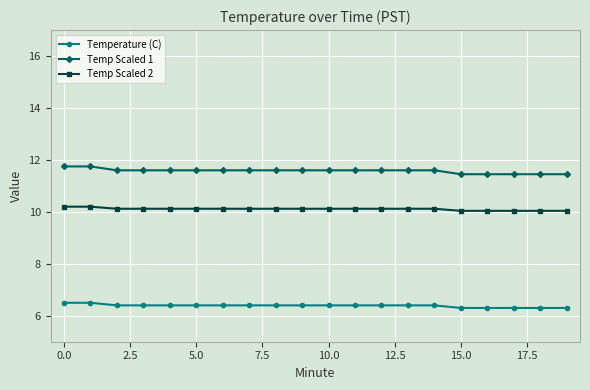

Rank the series by their average value, from lowest to highest.

Temperature (C), Temp Scaled 2, Temp Scaled 1